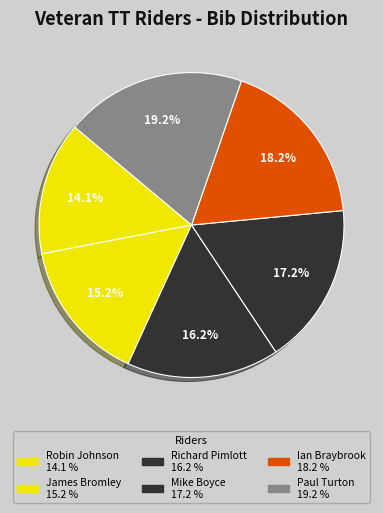

Is there any slice that represents more than half of the pie?

No